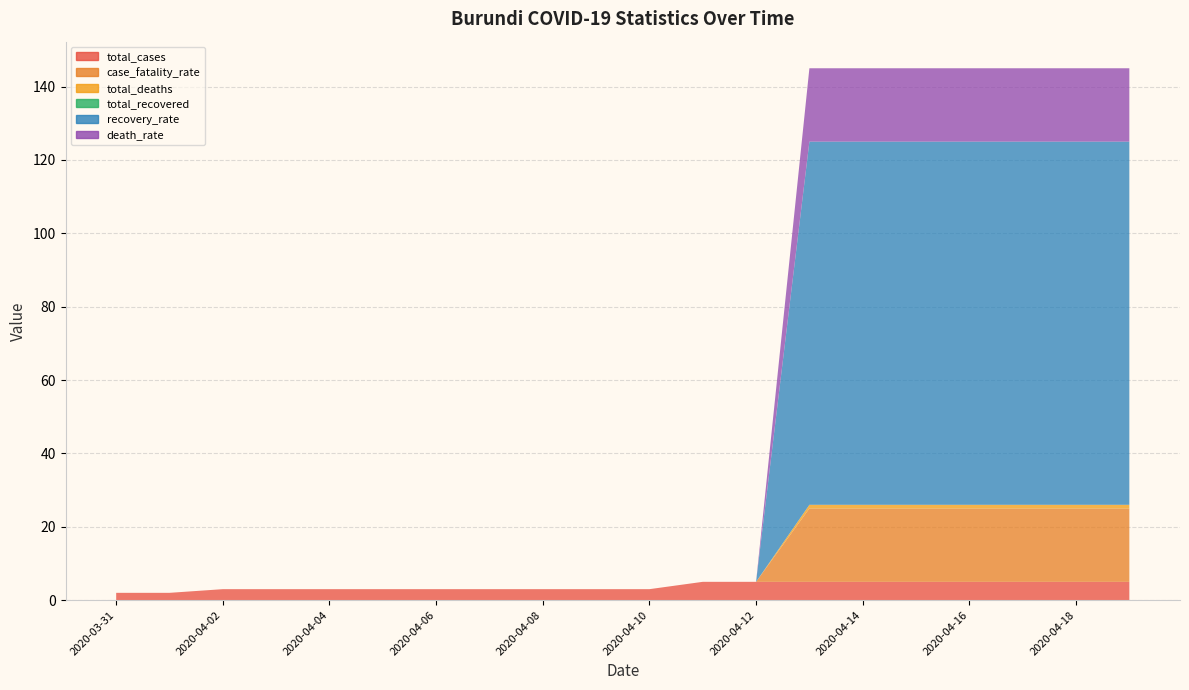

True or false: total_cases has a value of 2 at 2020-04-01.

True